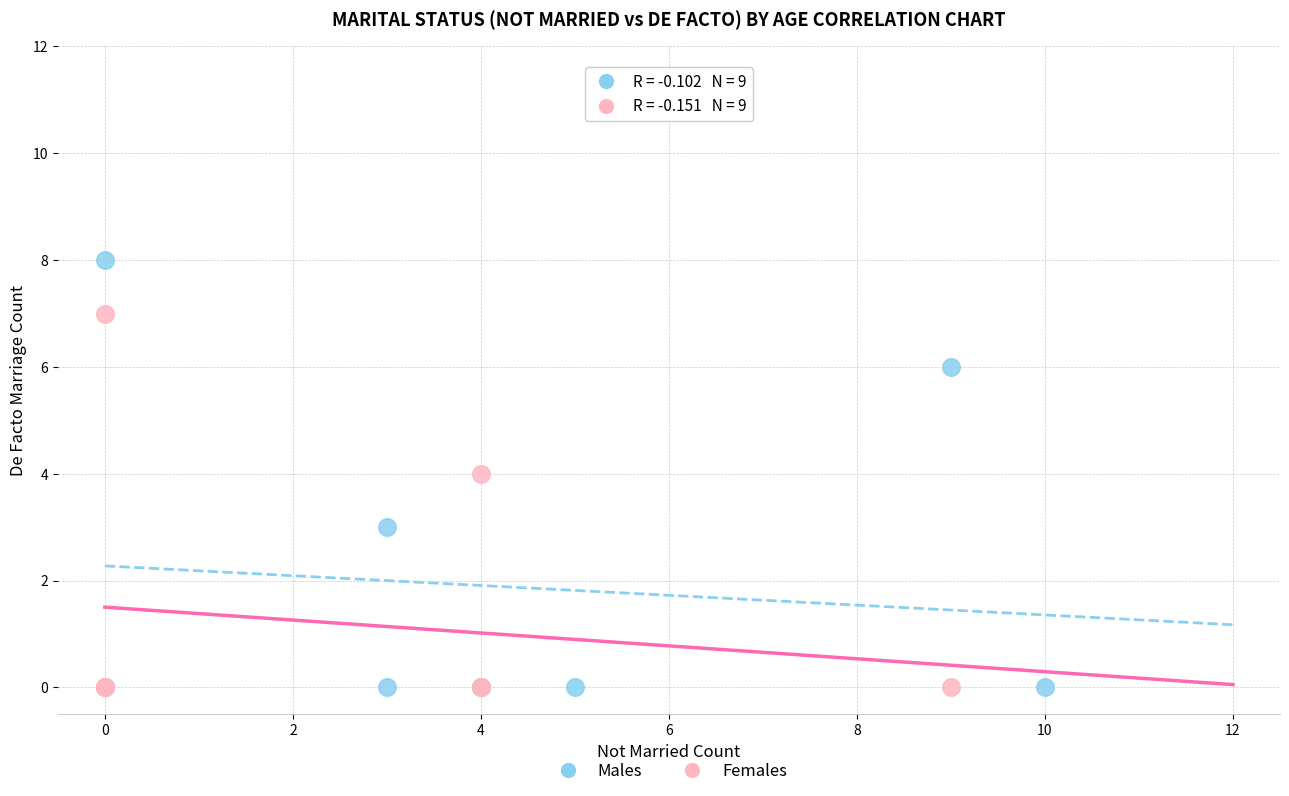

Which series has the largest Y range (max minus min)?

Males